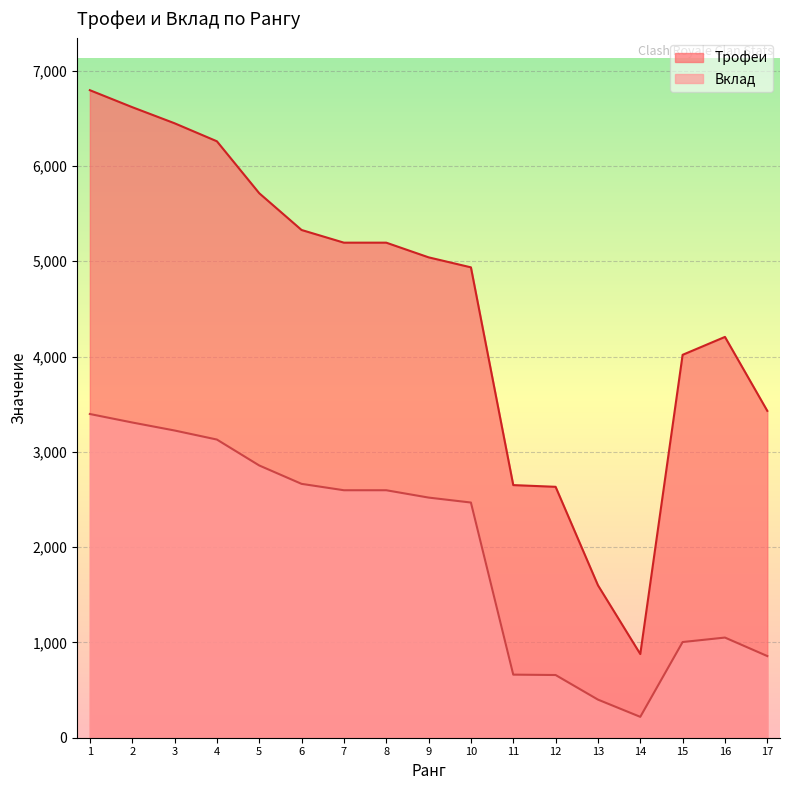

At how many categories does at least one series exceed 6061?

4